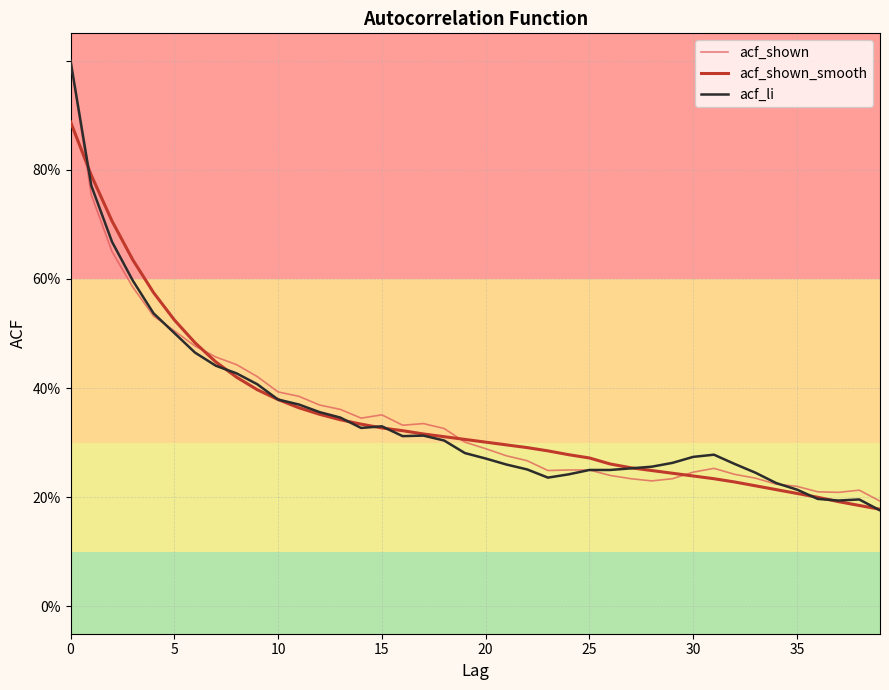

Does the chart display data point markers on the line(s)?

No